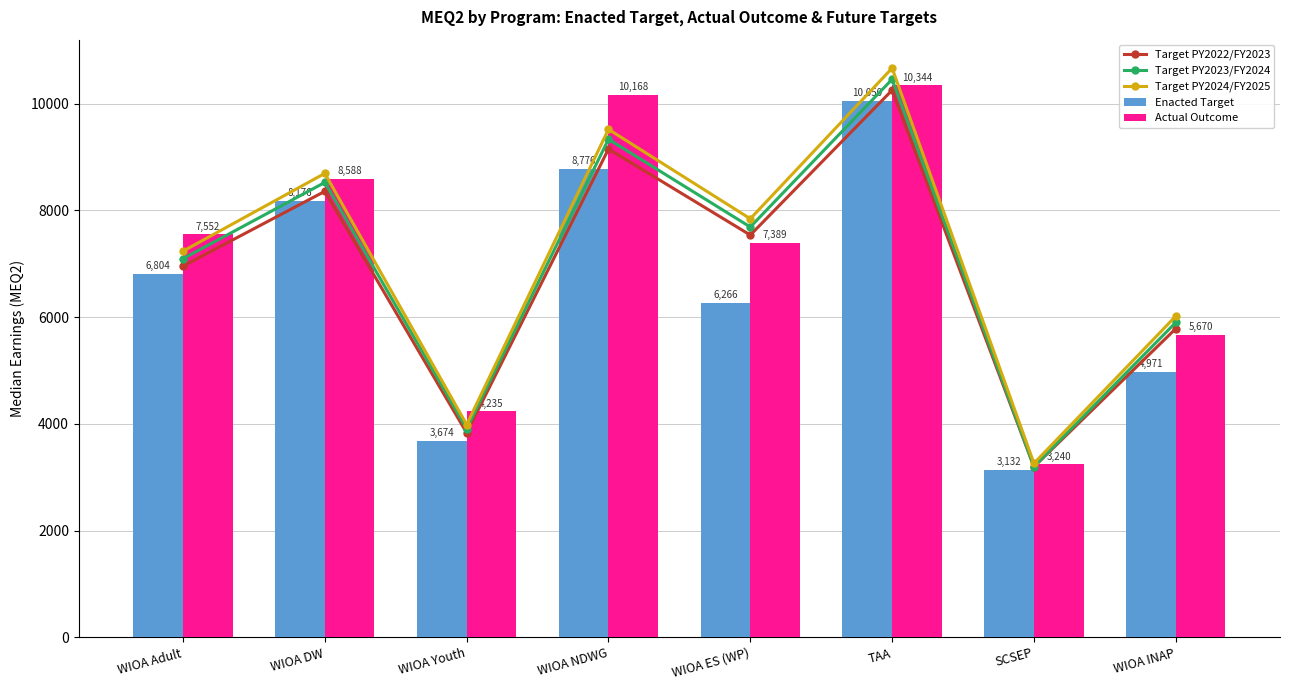

What is the value of the Target PY2022/FY2023 bar at the 7th from the left?

3194.6